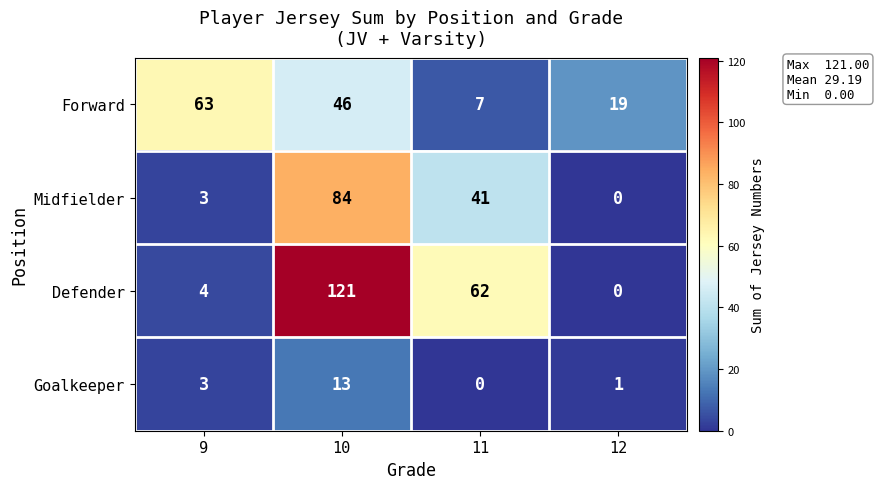

Where is Defender nearest to the value 60?

11